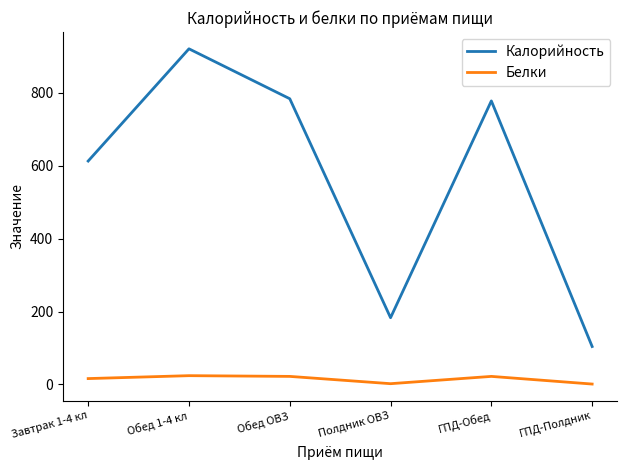

Between Завтрак 1-4 кл and ГПД-Обед, which series saw the biggest shift?

Калорийность